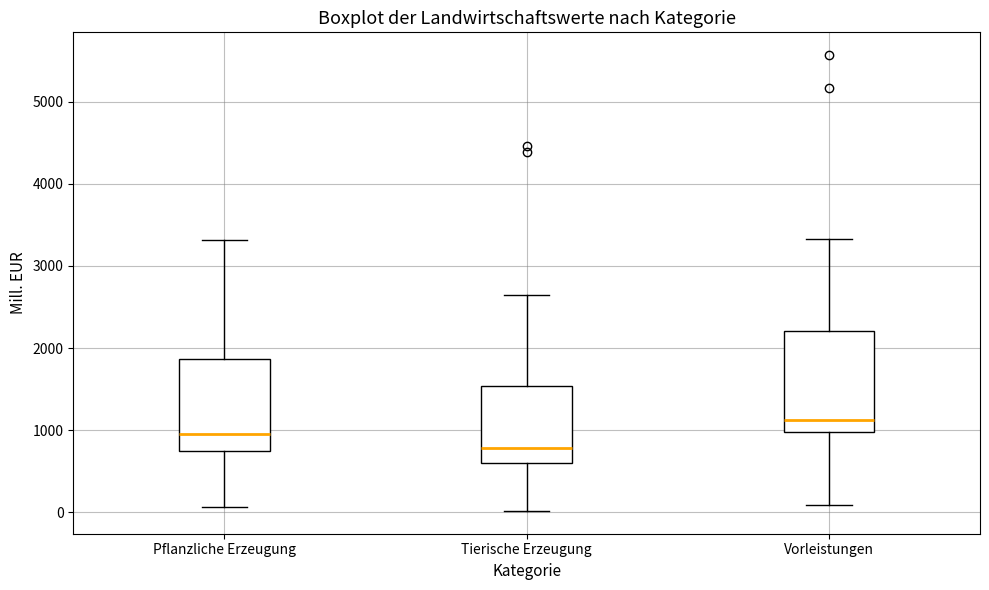

Which box has the highest median line?

Vorleistungen